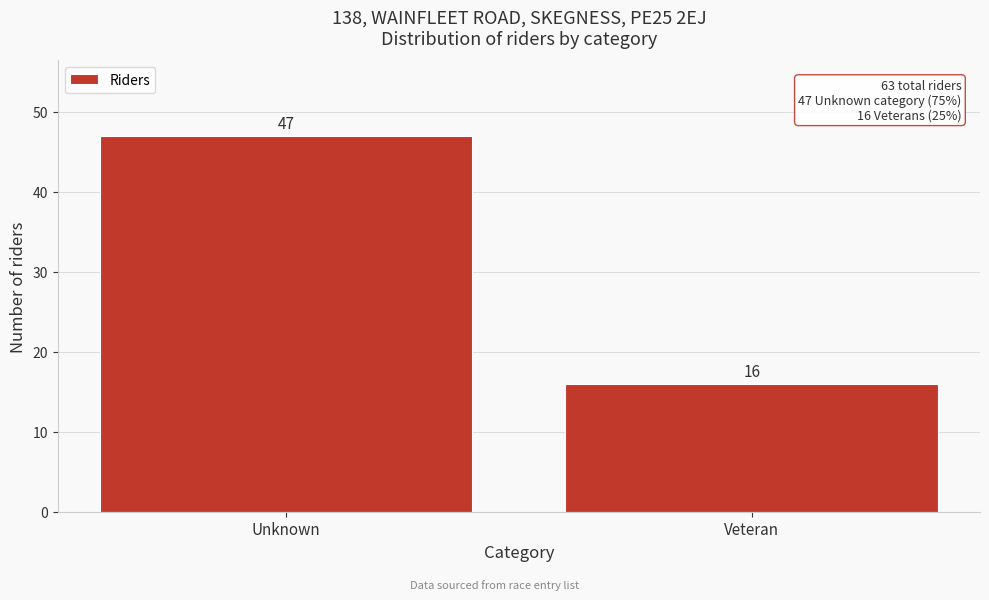

Reading left to right, list all the values displayed in this chart.

Unknown=47	Veteran=16